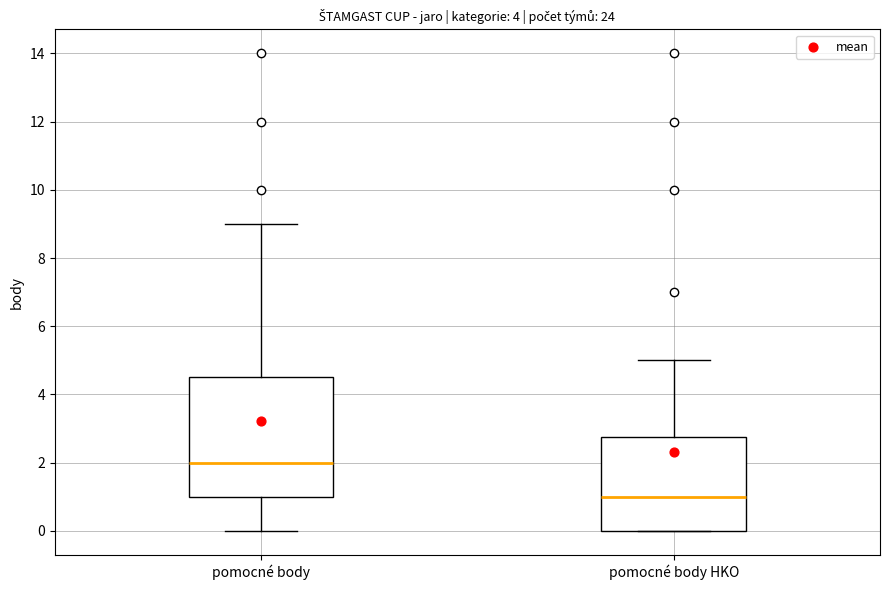

Where is the upper edge of the box for pomocné body HKO on the y-axis? The values are not printed on the chart, so give them approximately, as read against the axis.

2.8